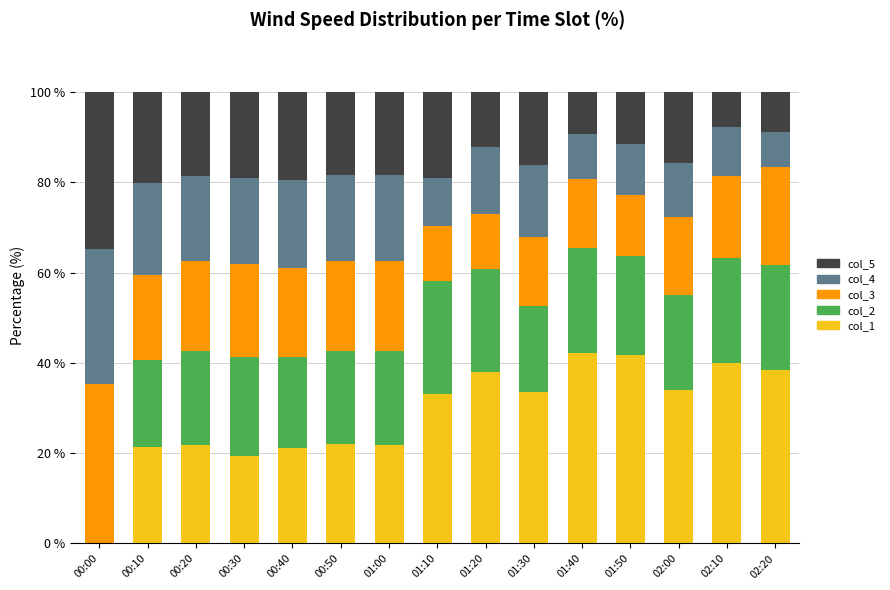

The value of col_1 at 01:30 is 11.4. True or false?

False